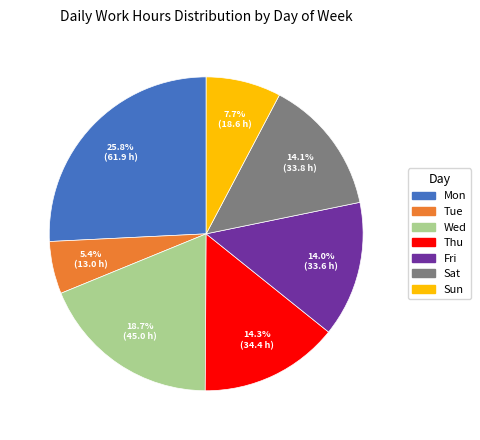

Is Wed the majority of the pie?

No